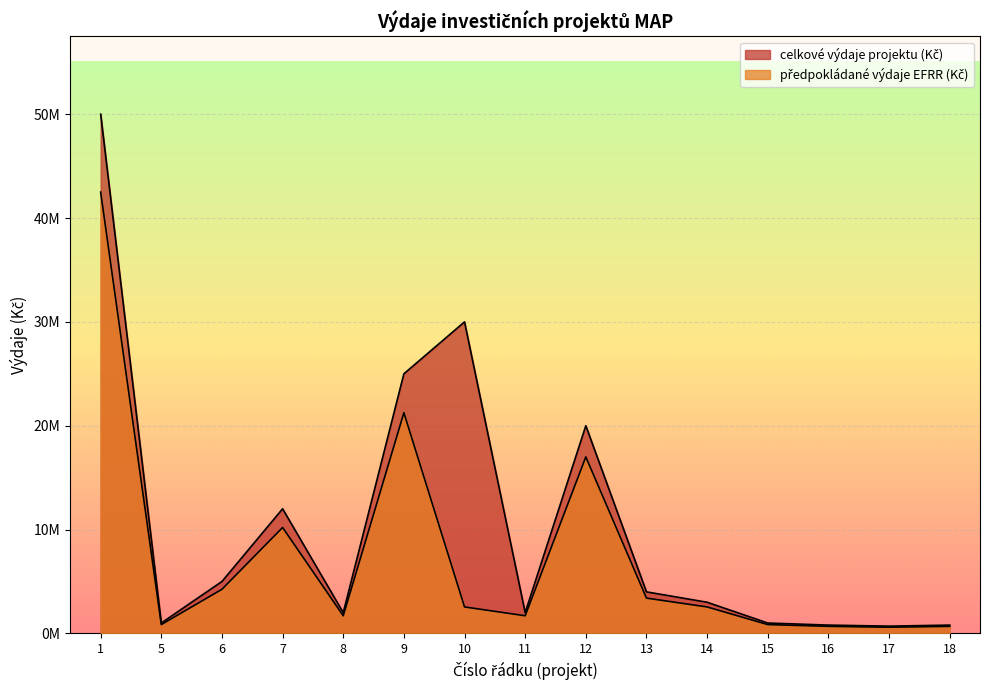

What is the difference between the předpokládané výdaje EFRR (Kč) values at 8 and 13?

1700000